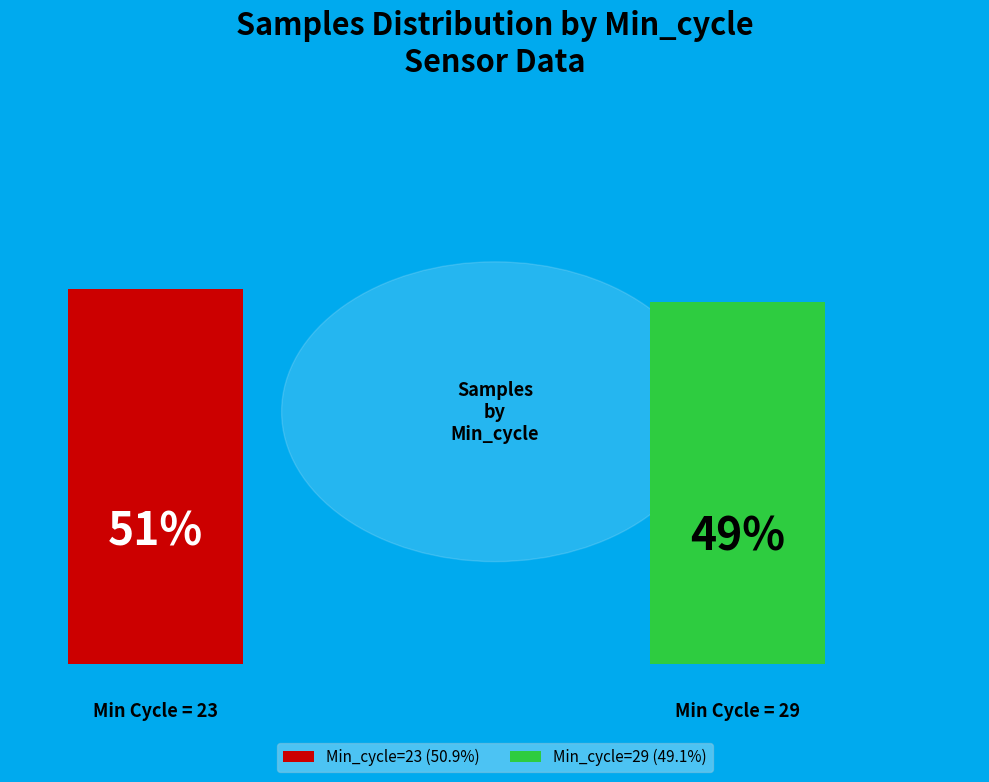

How many slices are in this pie chart?

2